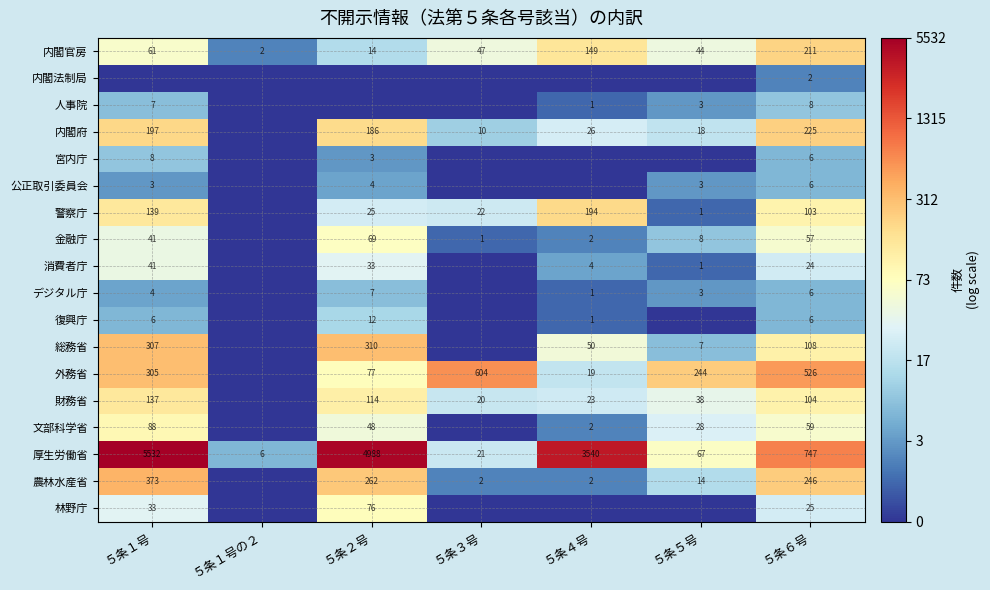

Is the value of 総務省 at ５条５号 greater than the value of 警察庁 at ５条５号?

Yes